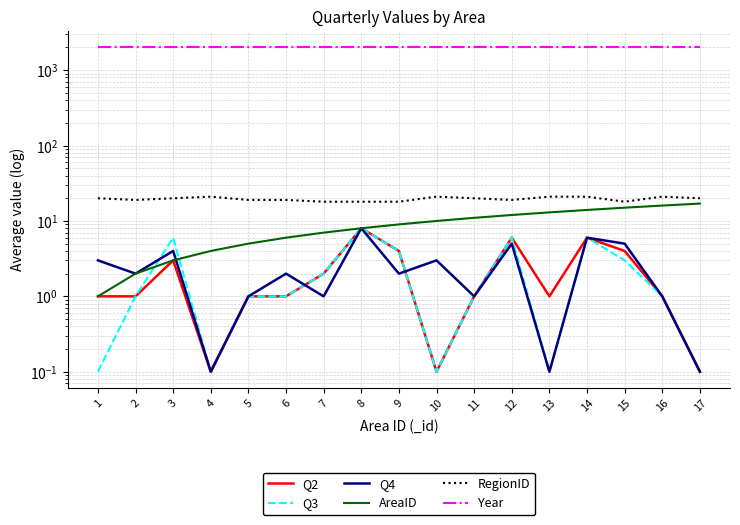

At how many categories does at least one series exceed 1404?

17